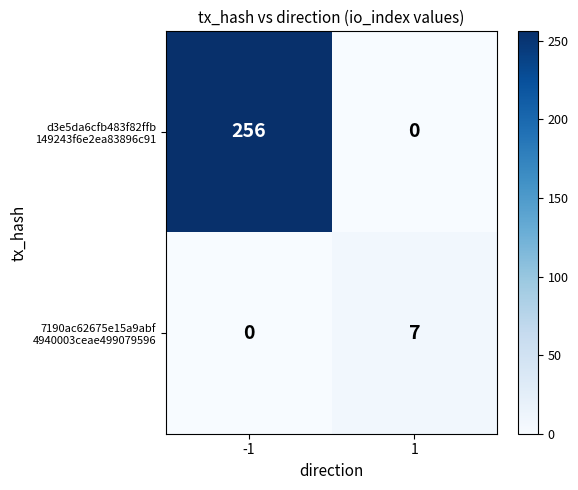

What is the total value across all series at 1?

7